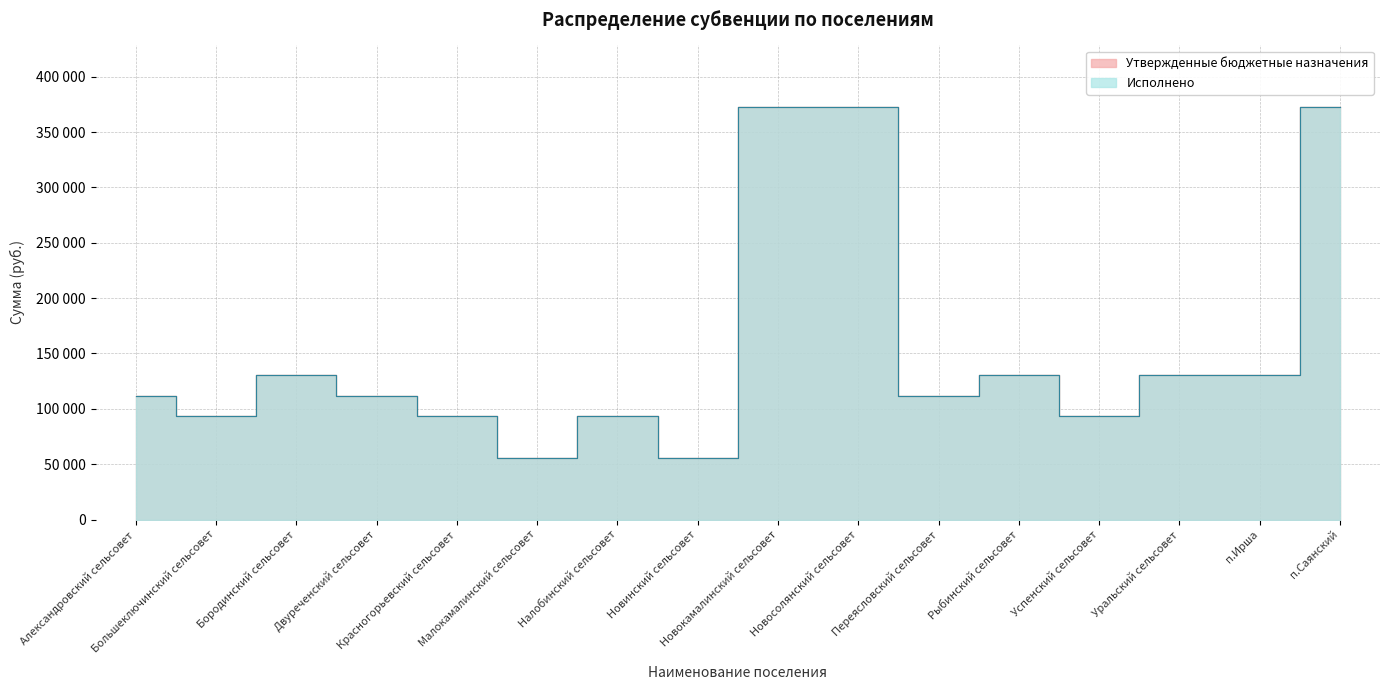

How many interior local valleys does the Исполнено series have?

5